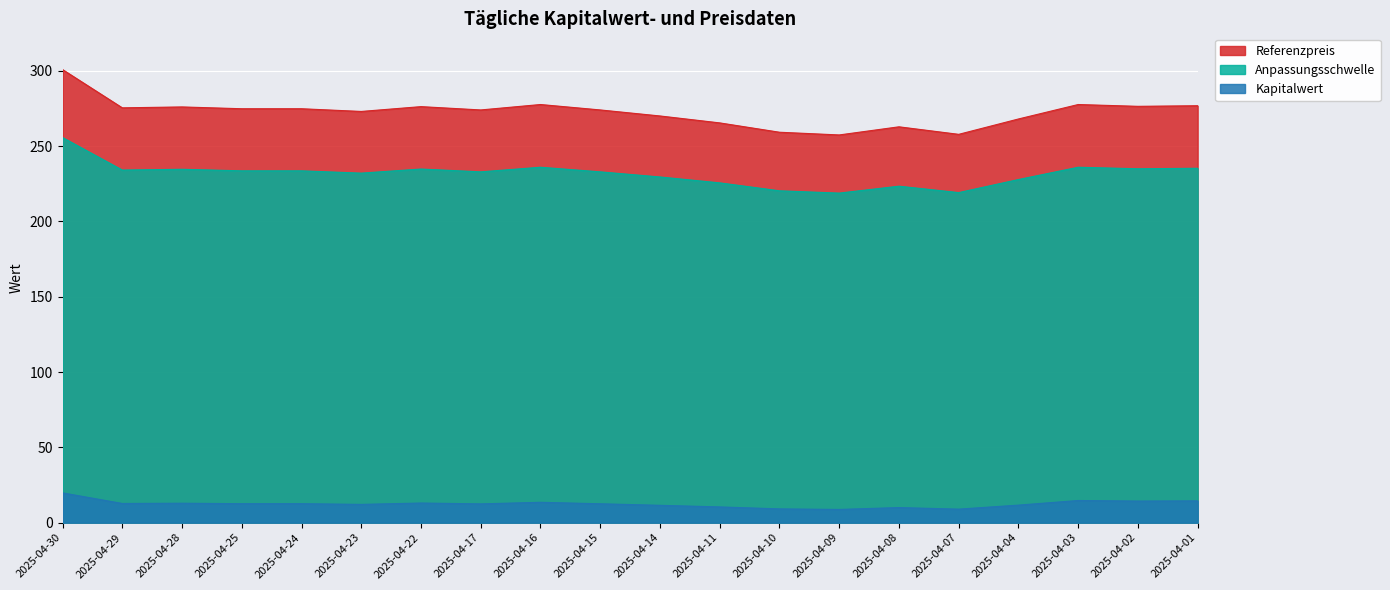

The Anpassungsschwelle series shows 225.6 at 2025-04-11. True or false?

True